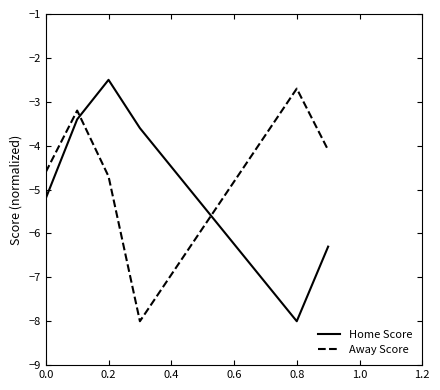

What is the difference between the second highest and second lowest values in the Away Score series?

1.5